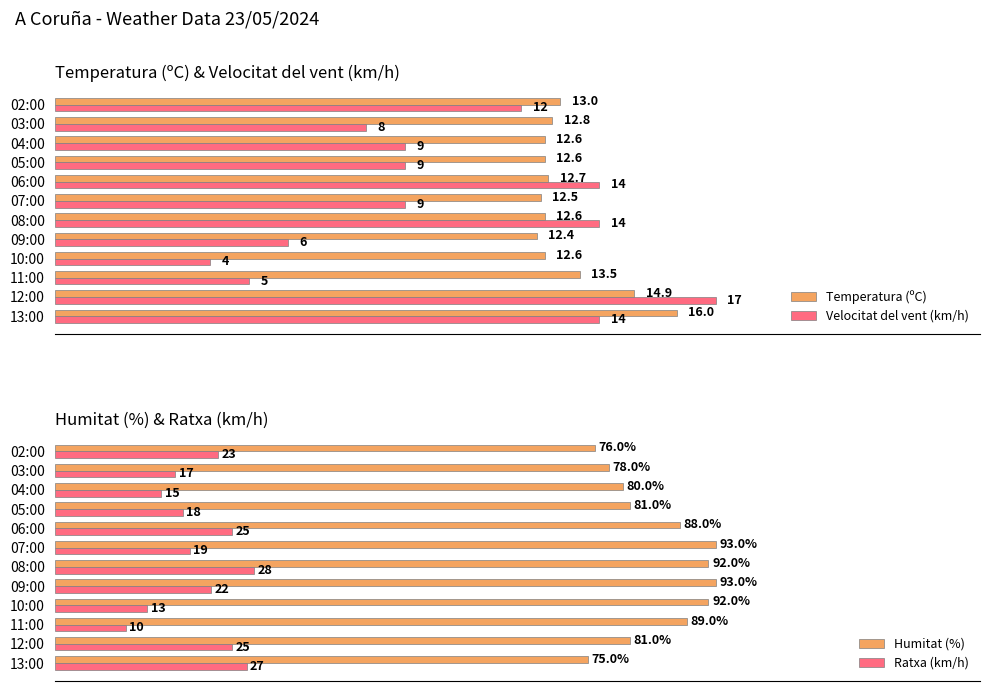

How many categories are shown in the chart?

12